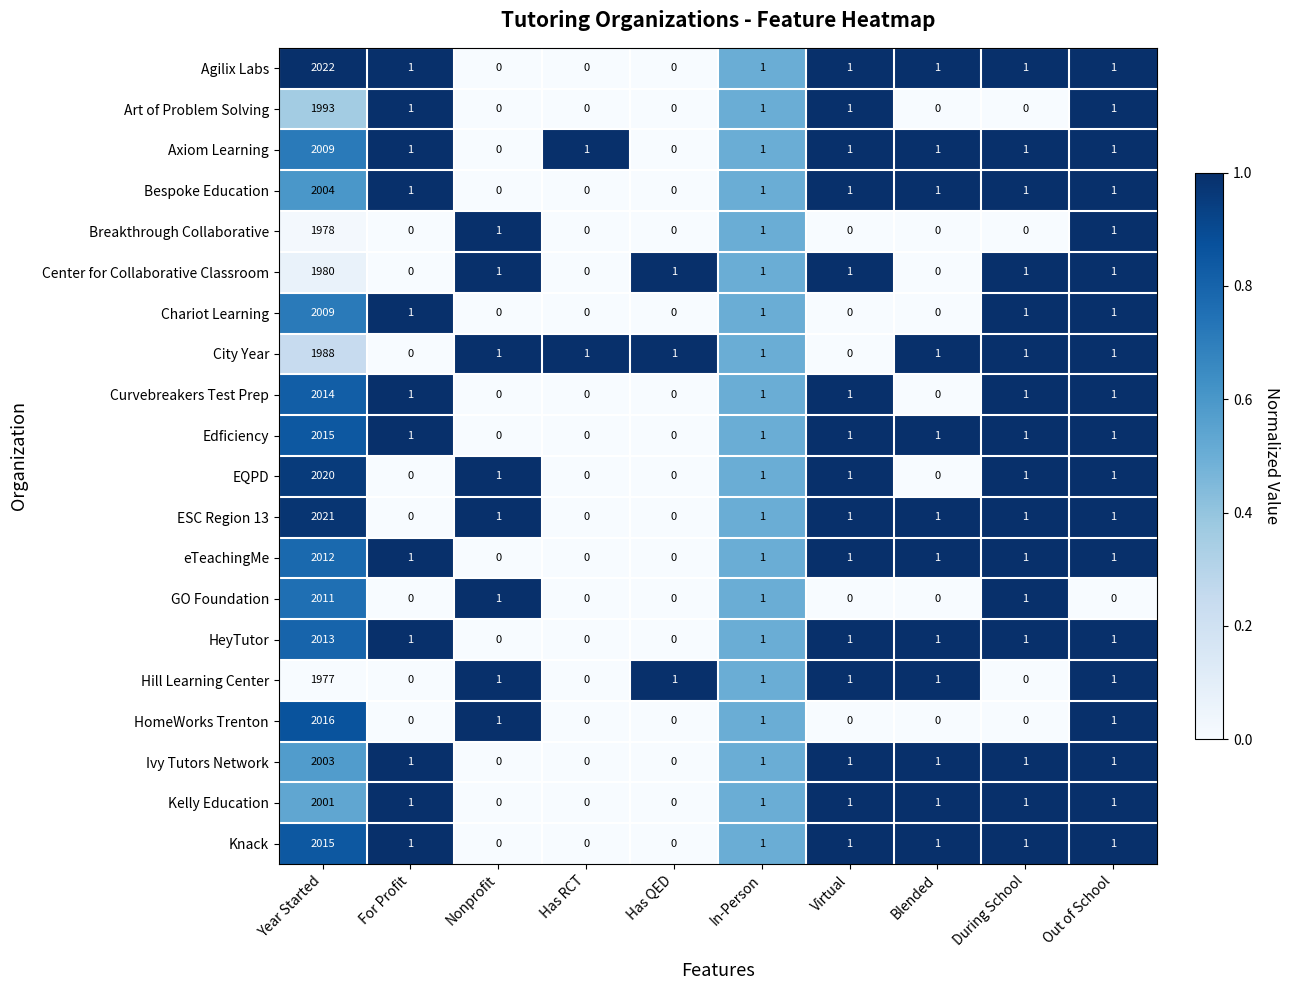

True or false: Bespoke Education has a value of 1 at Blended.

True